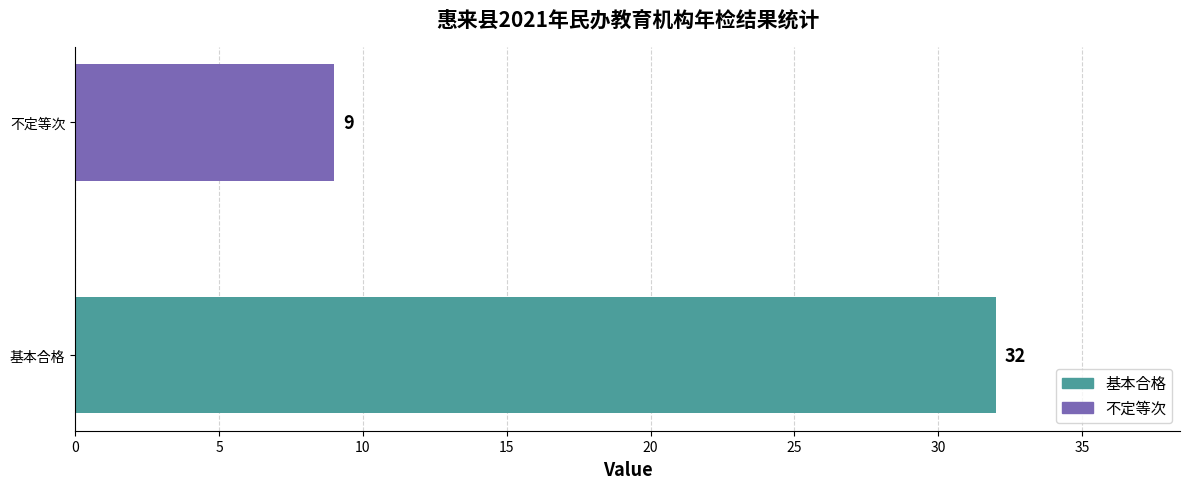

How many values are between 9 and 32?

2